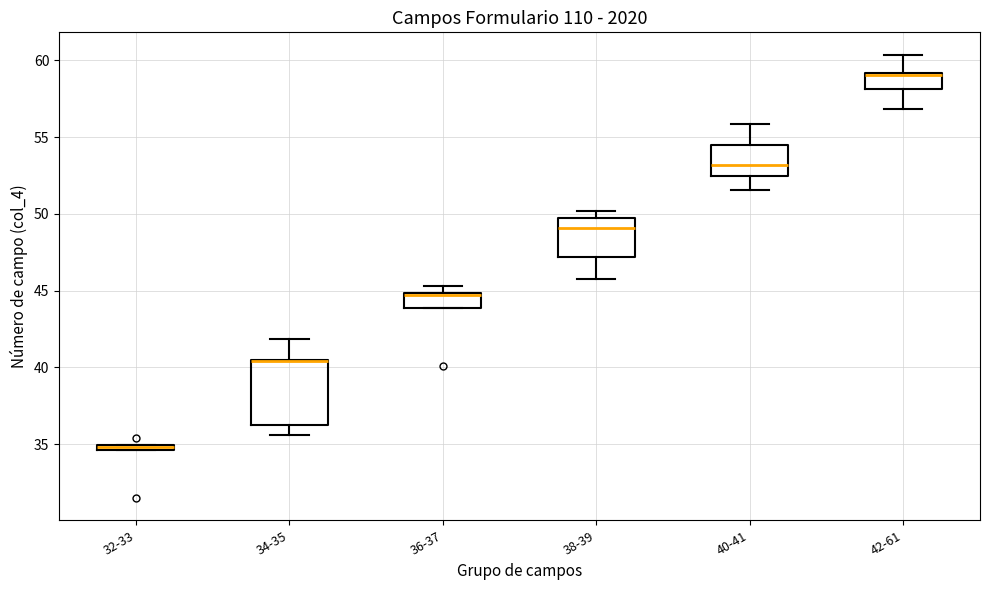

Where is the lower edge of the box for 32-33 on the y-axis? The values are not printed on the chart, so give them approximately, as read against the axis.

34.5